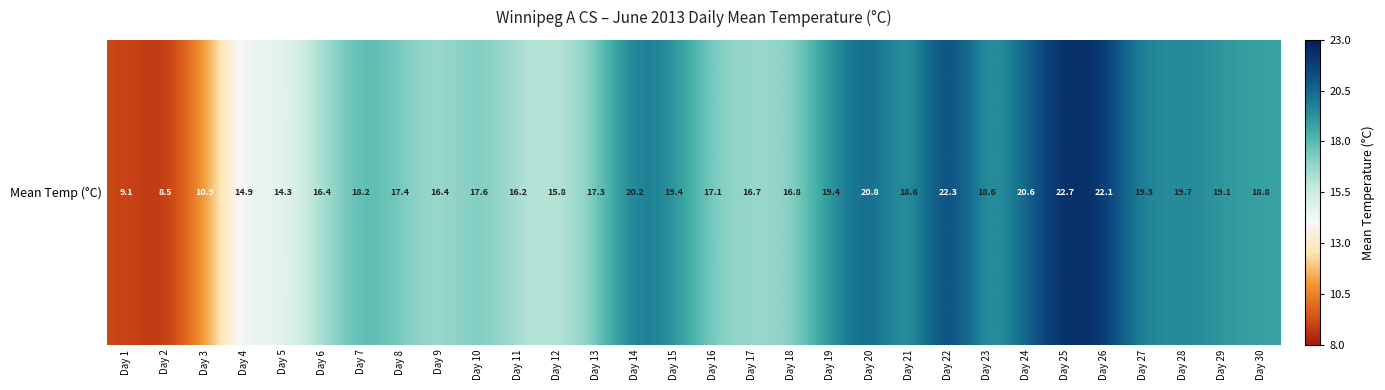

What is the difference between the maximum and second lowest values?

13.6